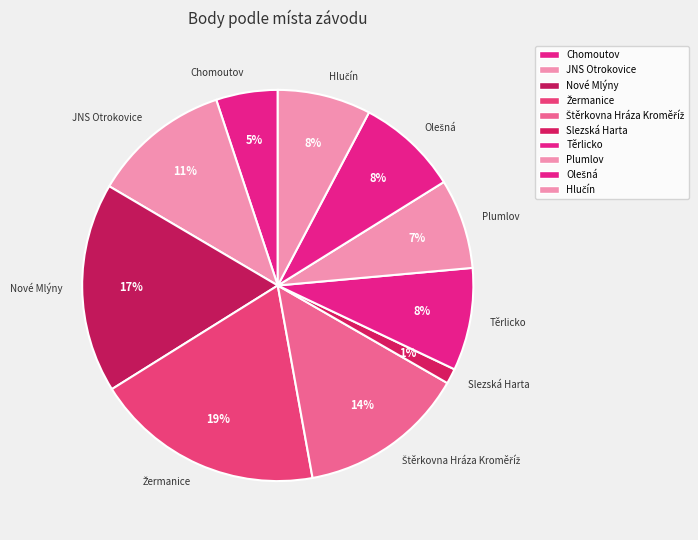

Is there any slice that represents more than half of the pie?

No